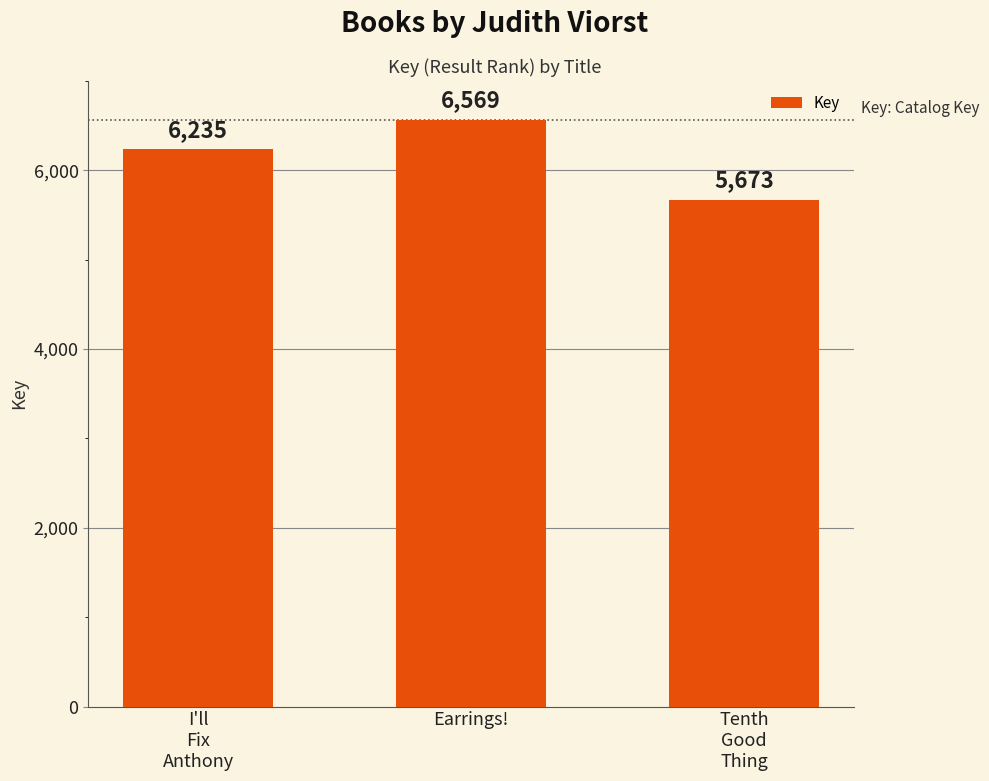

What is the label of the 2nd bar from the left?

Earrings!